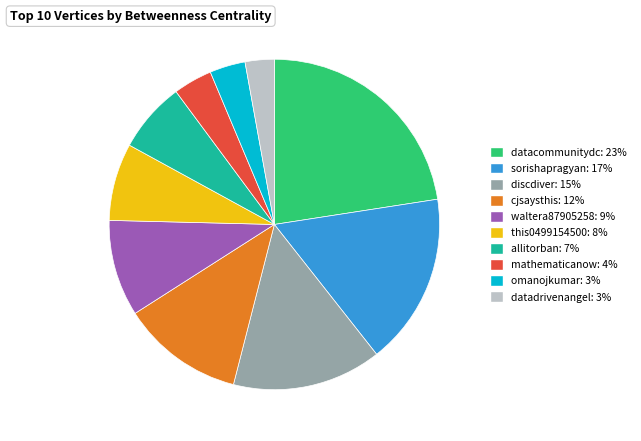

What is the largest slice in the pie chart?

datacommunitydc